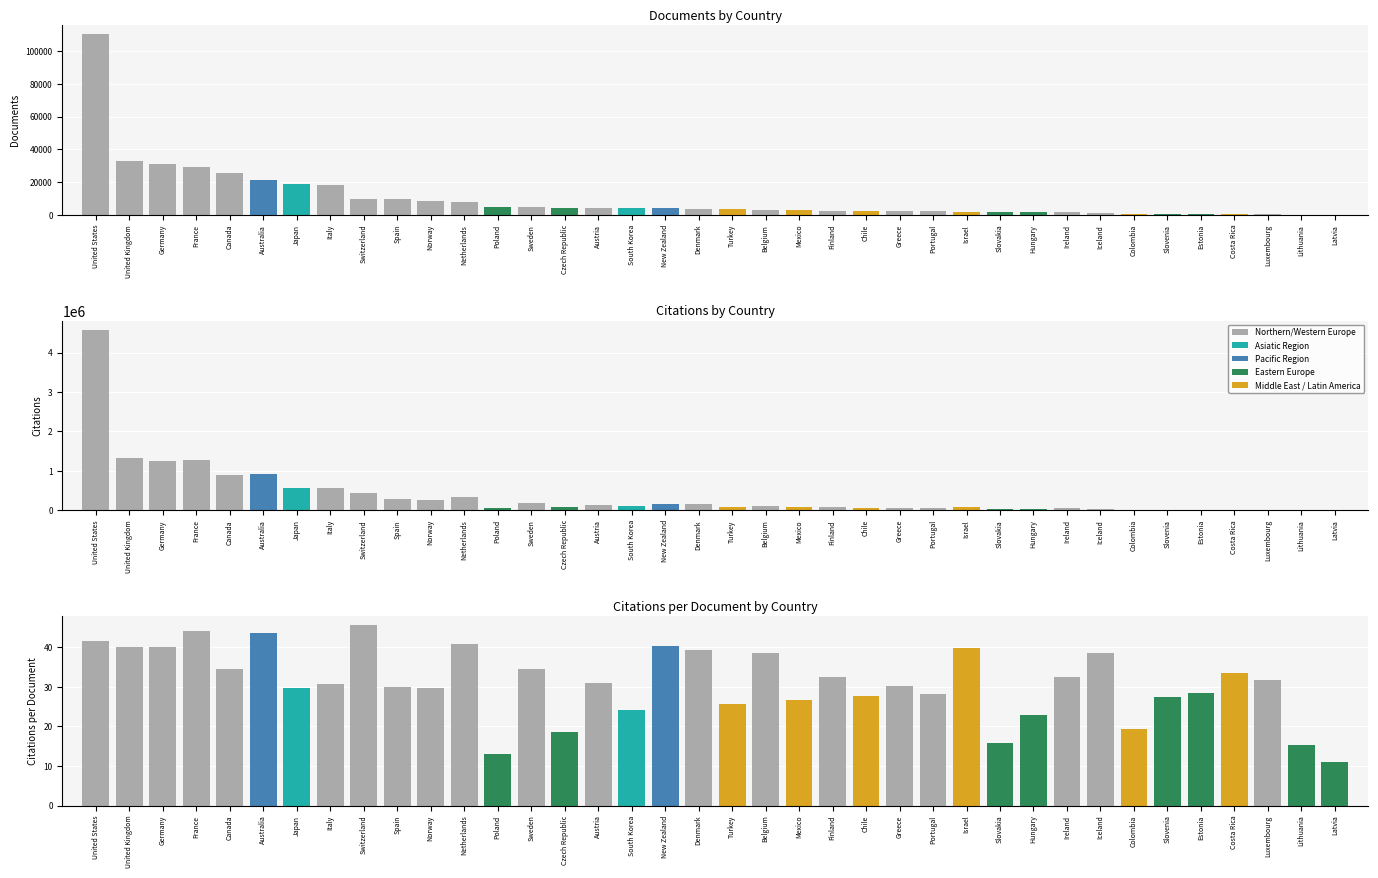

What is the label of the 3rd bar from the right?

Luxembourg